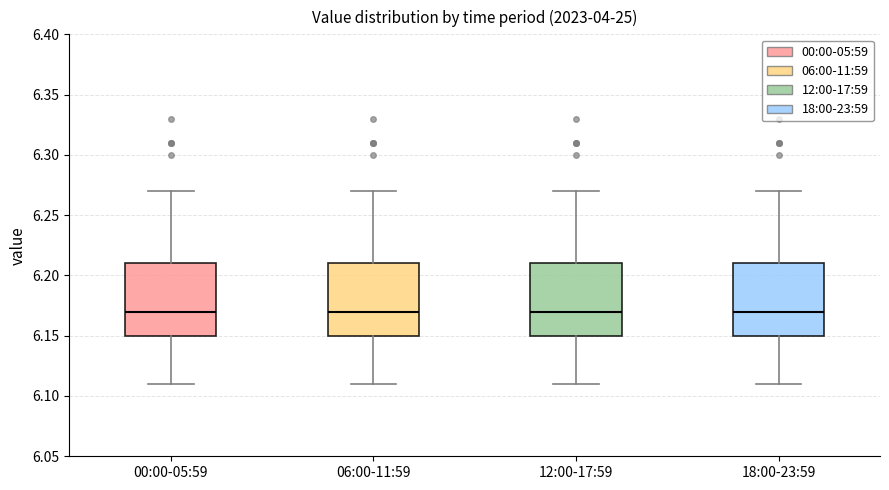

Reading left to right, transcribe this box plot: for each box, give where its median line is, the range the box spans, and where its two whiskers end, as read against the y-axis. The values are not printed on the chart, so give them approximately, as read against the axis.

00:00-05:59: median 6.17, box 6.15 to 6.21, whiskers 6.11 to 6.27
06:00-11:59: median 6.17, box 6.15 to 6.21, whiskers 6.11 to 6.27
12:00-17:59: median 6.17, box 6.15 to 6.21, whiskers 6.11 to 6.27
18:00-23:59: median 6.17, box 6.15 to 6.21, whiskers 6.11 to 6.27